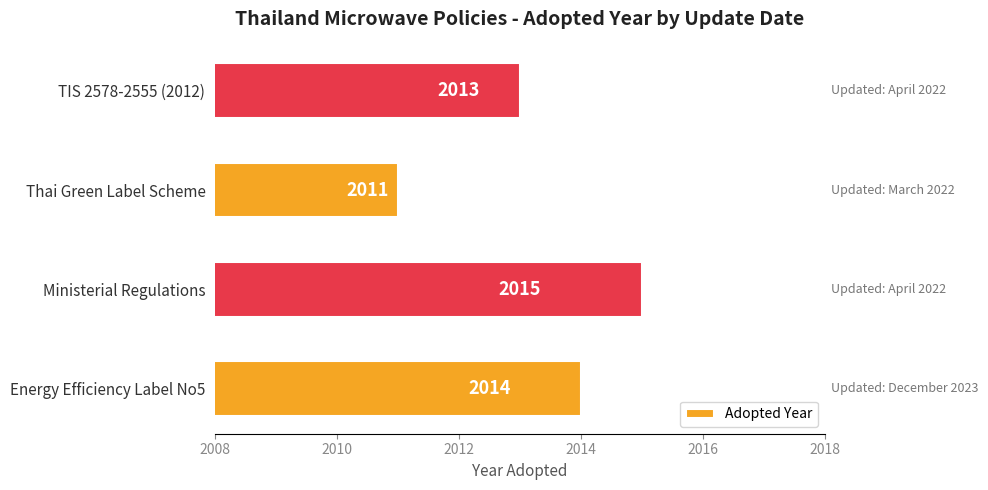

The chart shows a value of 2778 at Thai Green Label Scheme. True or false?

False